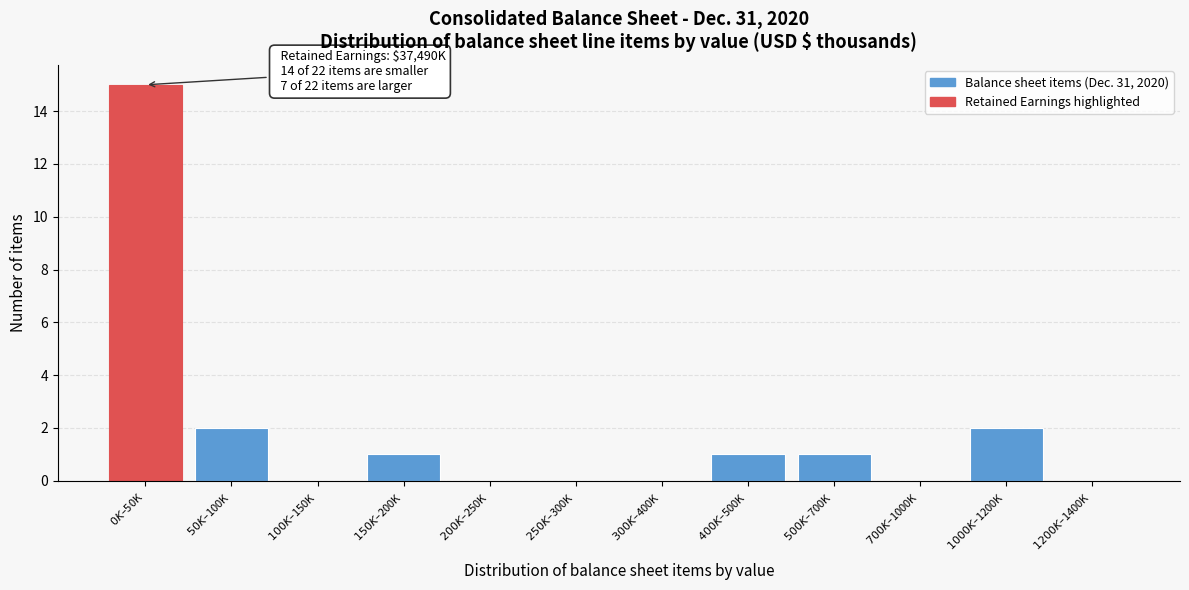

What is the maximum value shown in the chart?

15